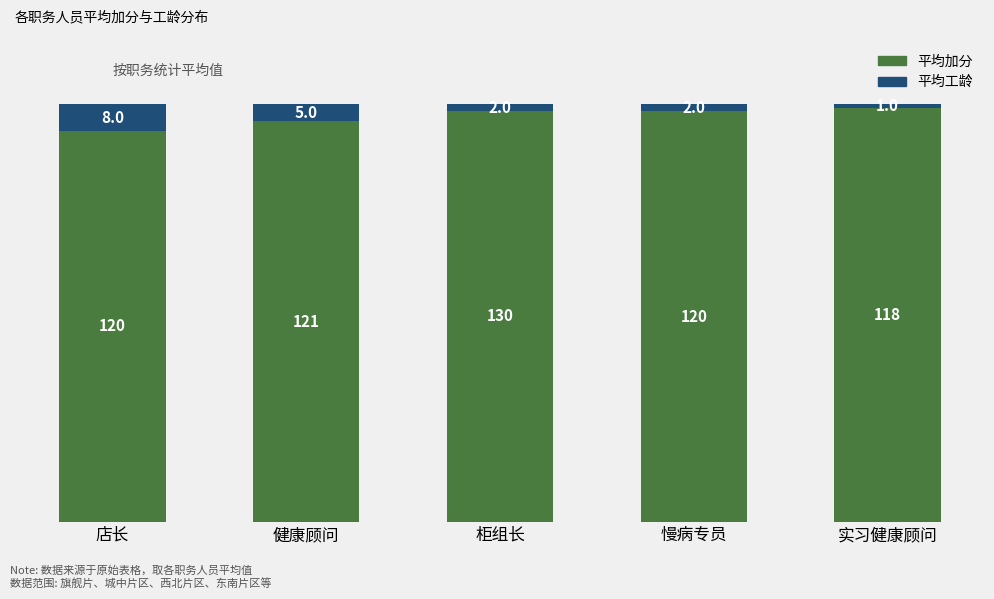

Does the chart contain any negative values?

No